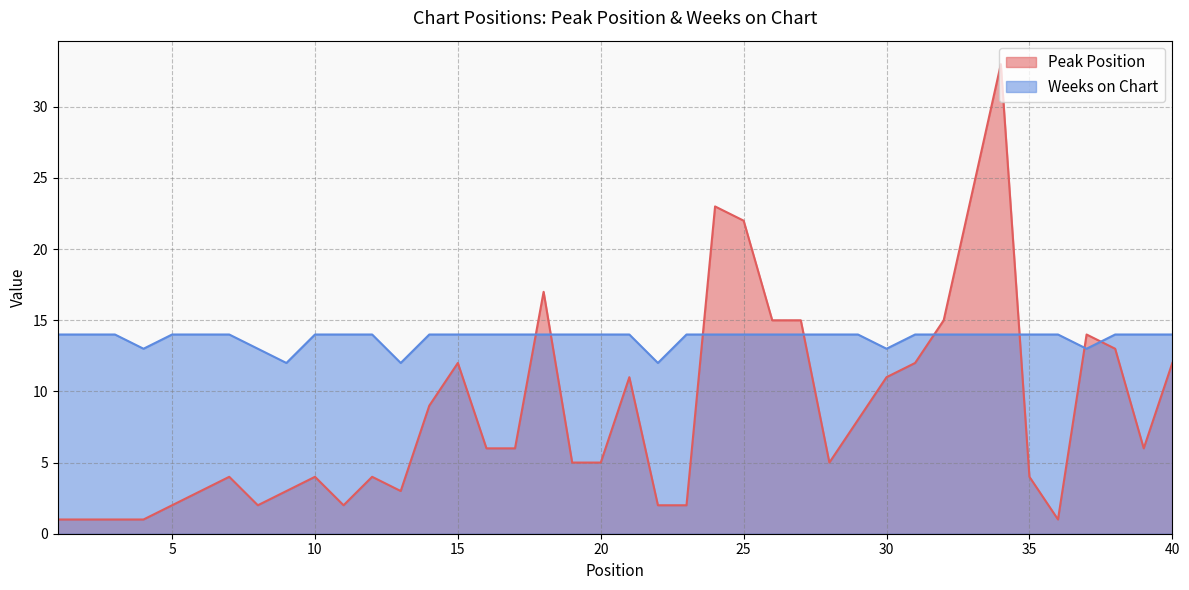

True or false: Peak Position has a value of 13 at 29.

False